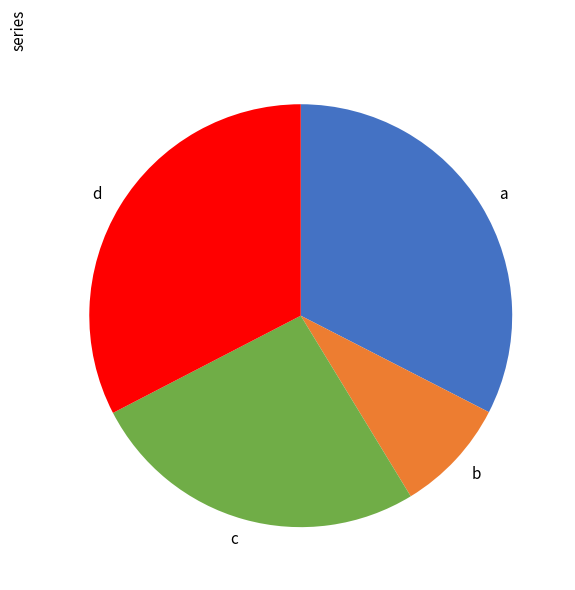

Does any single category account for the majority?

No